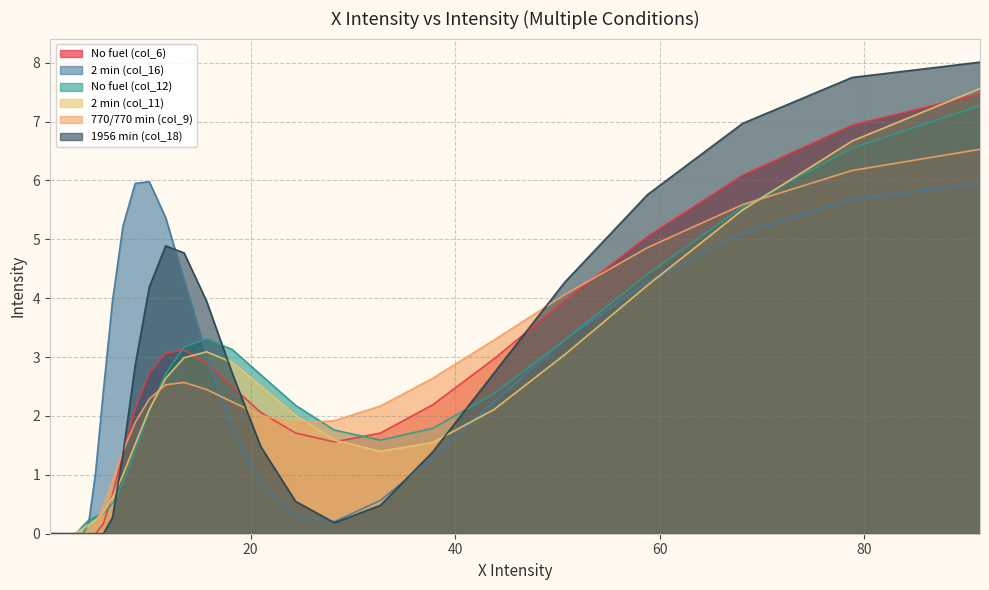

How many data points in 1956 min (col_18) are above 0?

19